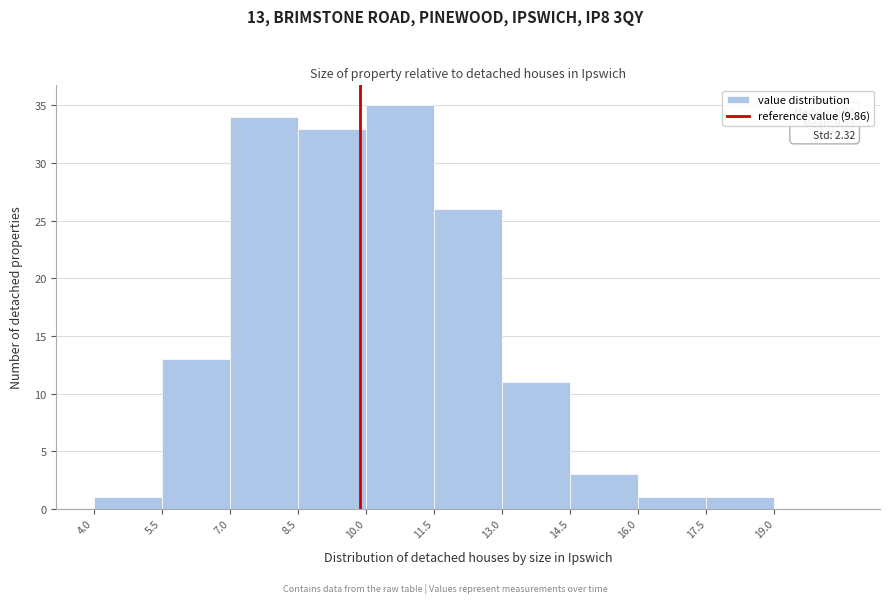

Over which range of the x-axis is the bar tallest?

10.0 to 11.5